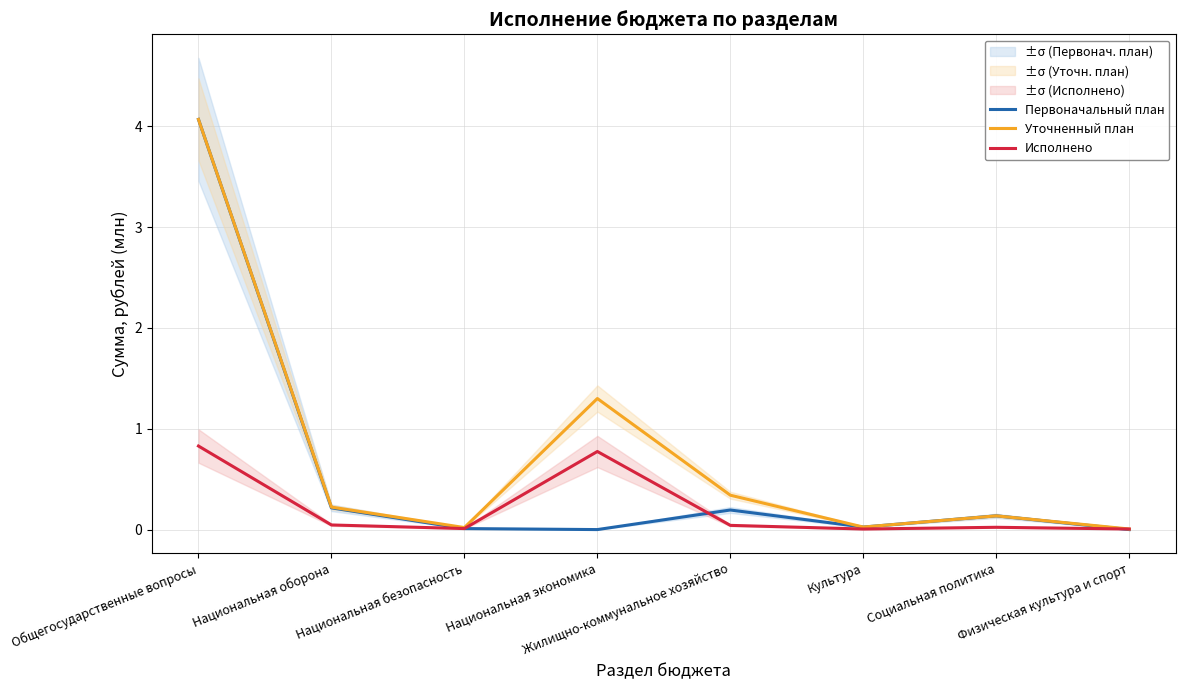

How many distinct data groups are displayed?

3